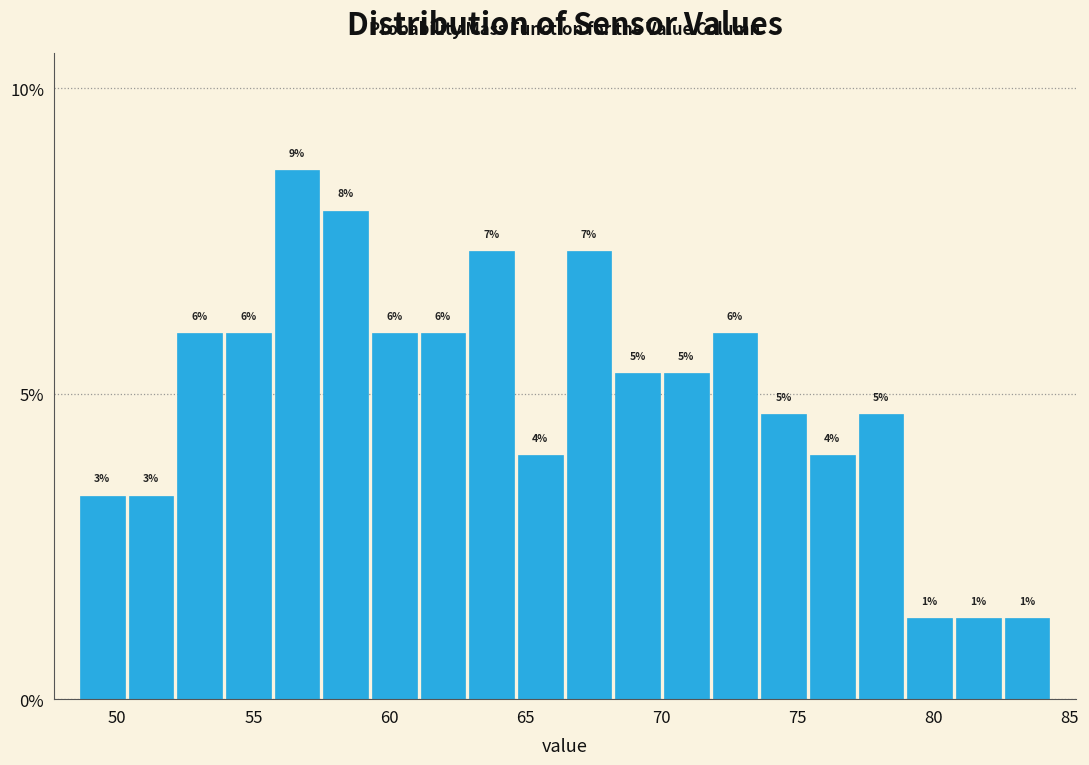

Read against the x-axis, roughly where is the centre of the tallest bar?

56.5